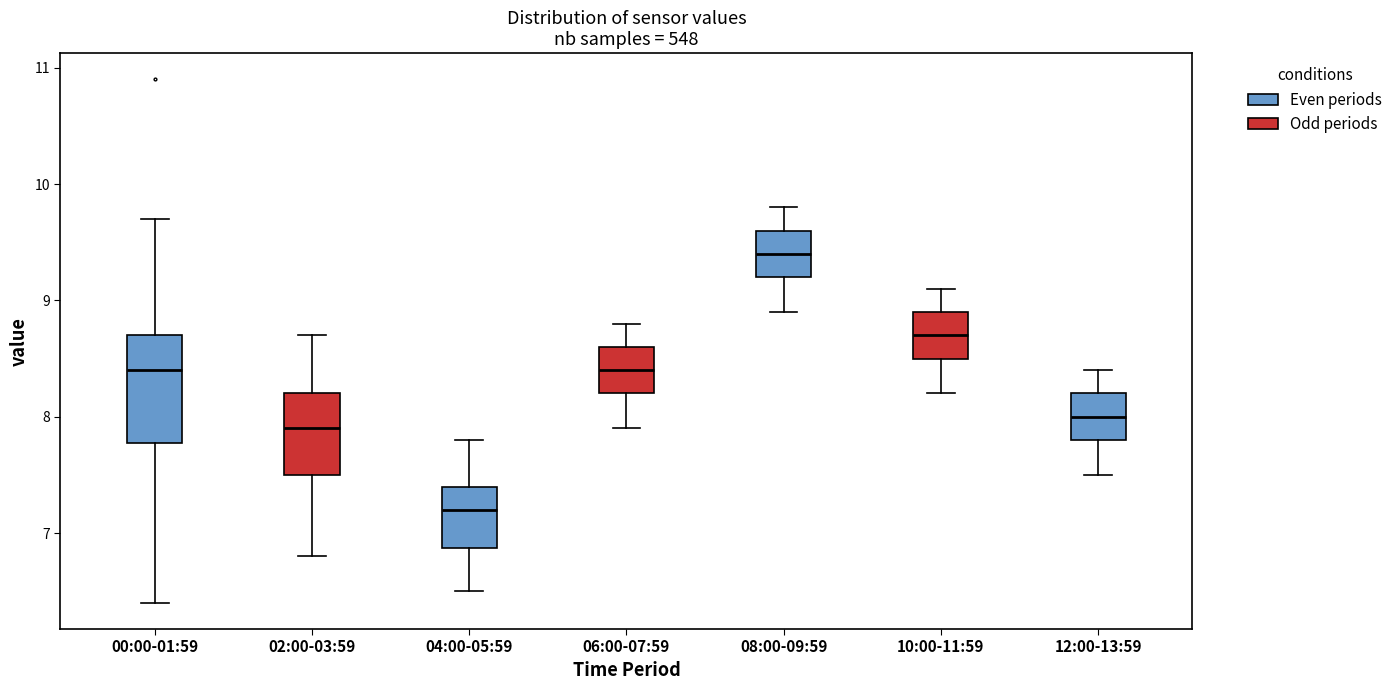

Which box's median line is the highest?

08:00-09:59